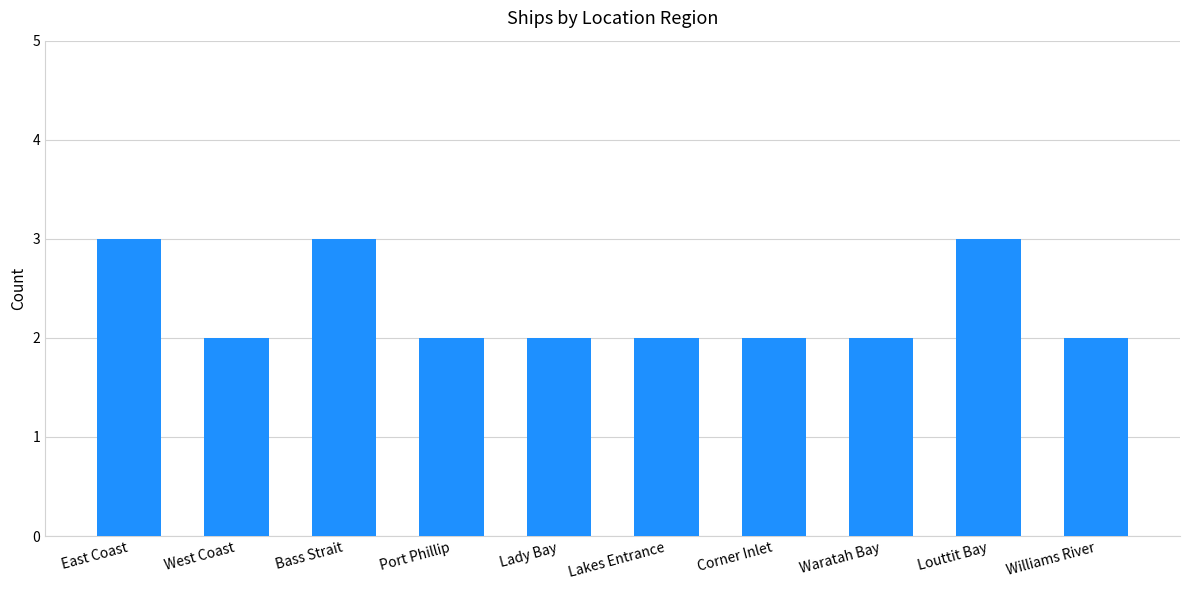

What is the label of the 4th bar from the right?

Corner Inlet